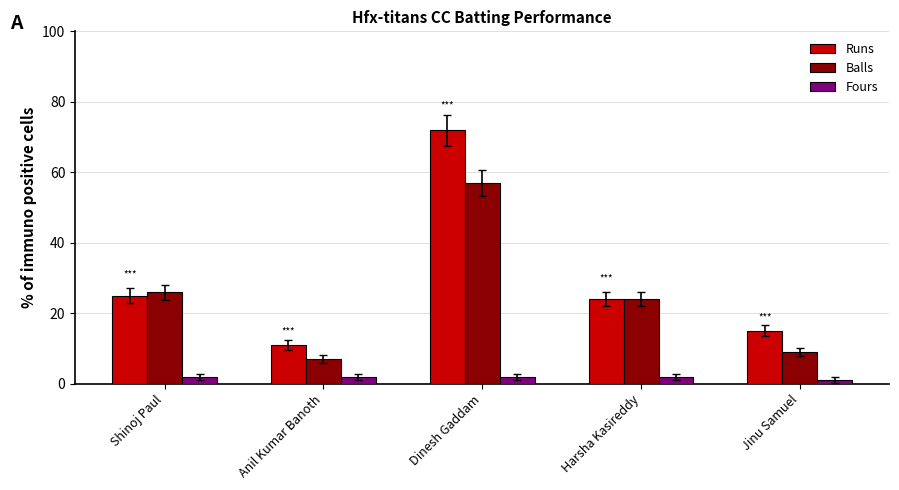

Is the value of Balls at Shinoj Paul greater than the value of Runs at Shinoj Paul?

Yes